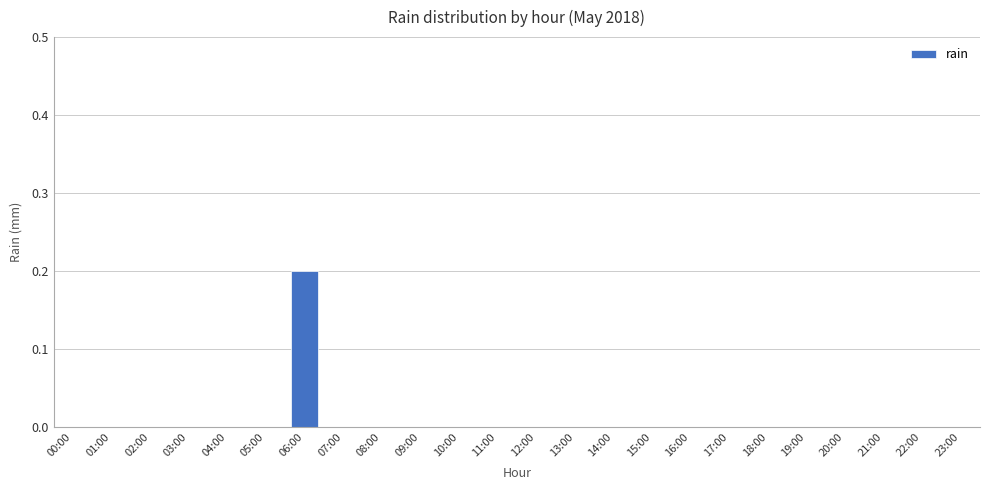

The value at 19:00 is 0.0. True or false?

True